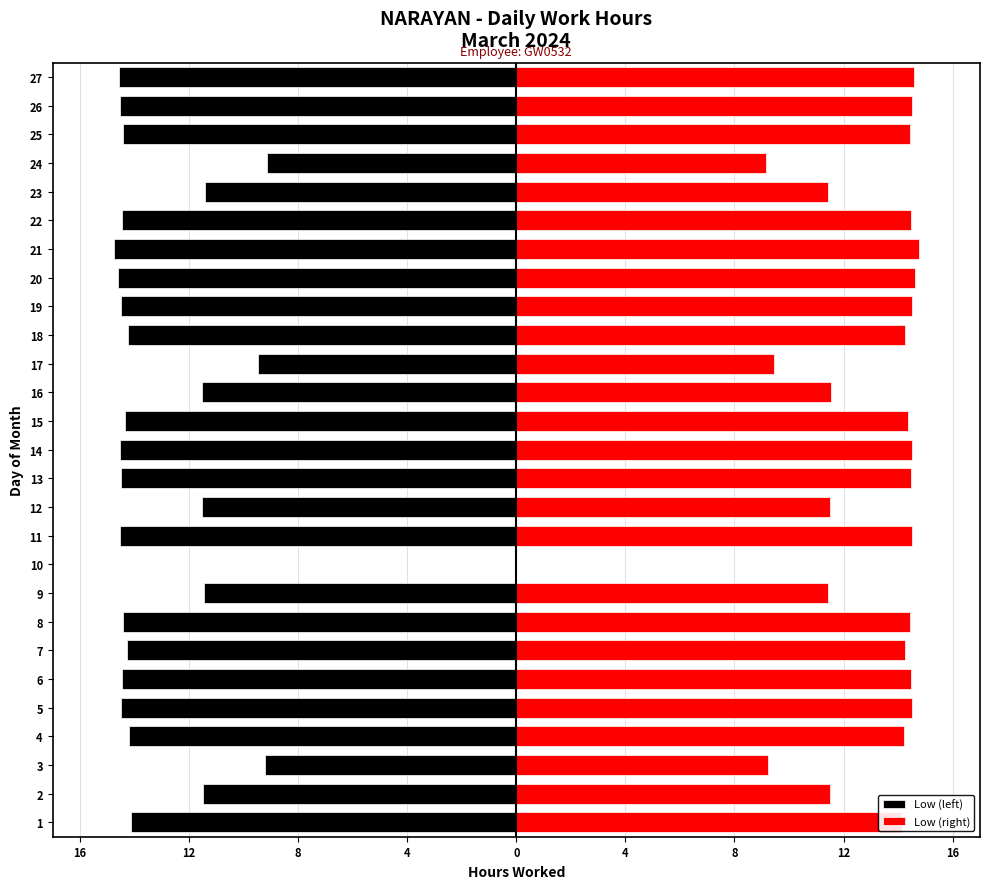

What is the spread (max minus min) of values at 2?

23.0